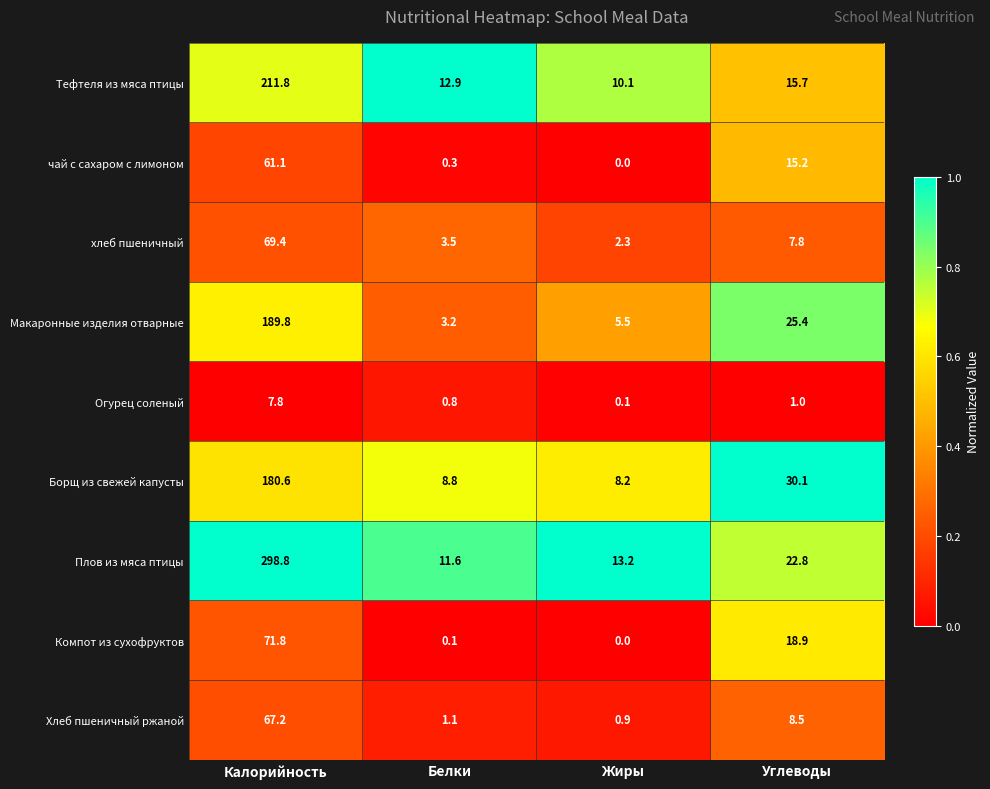

What is the total value across all series at Калорийность?

1158.3